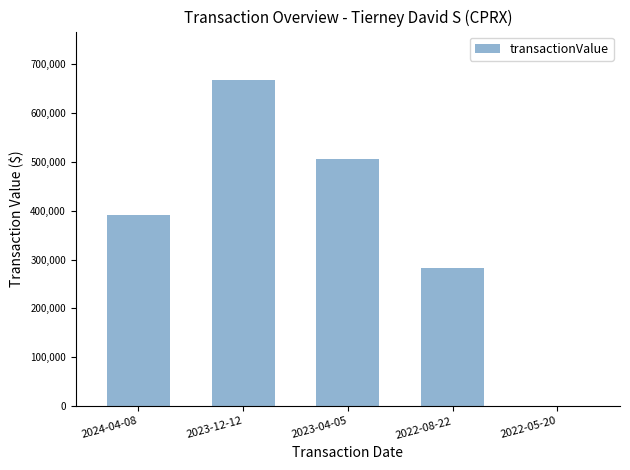

Reading left to right, what are all the values shown in this chart?

2024-04-08=392000	2023-12-12=666250	2023-04-05=504900	2022-08-22=283180	2022-05-20=0